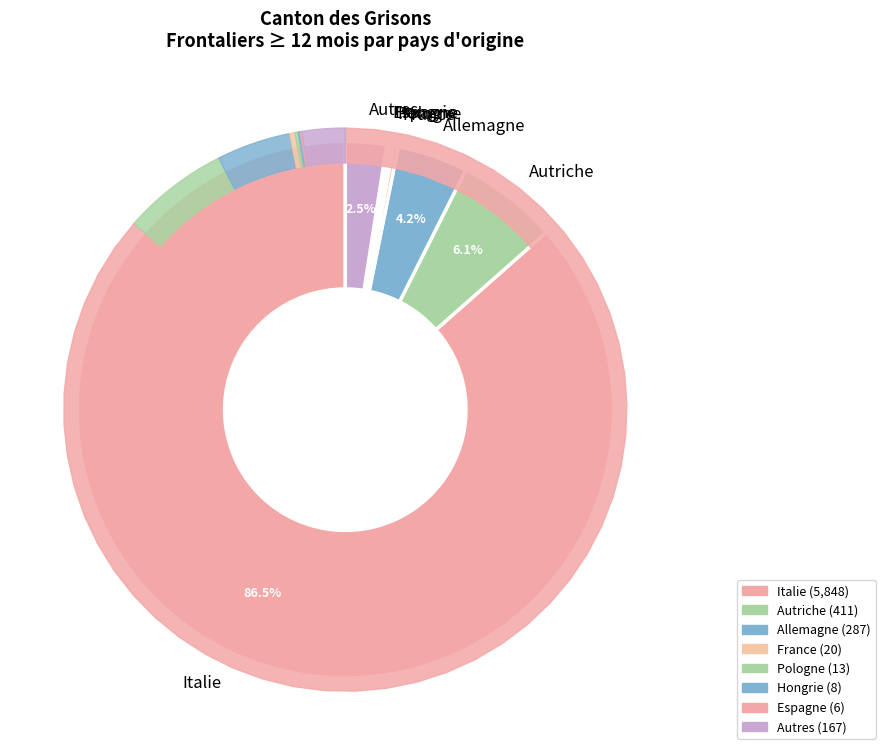

How many segments does this pie chart have?

8